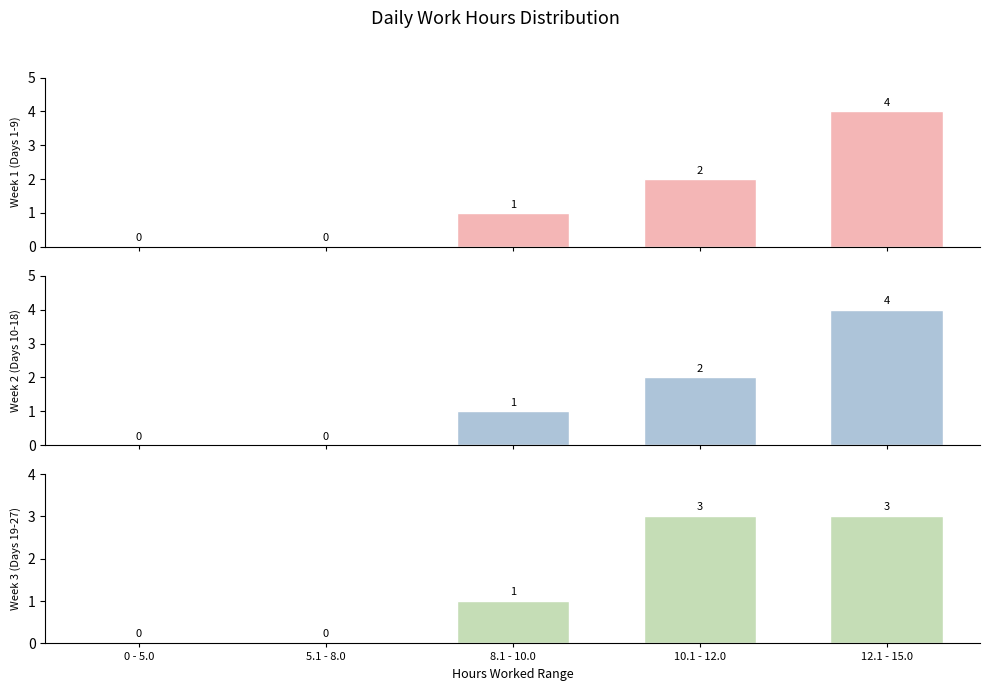

Reading left to right, extract all data points from this chart.

Week 1 (Days 1-9): 0	0	1	2	4
Week 2 (Days 10-18): 0	0	1	2	4
Week 3 (Days 19-27): 0	0	1	3	3